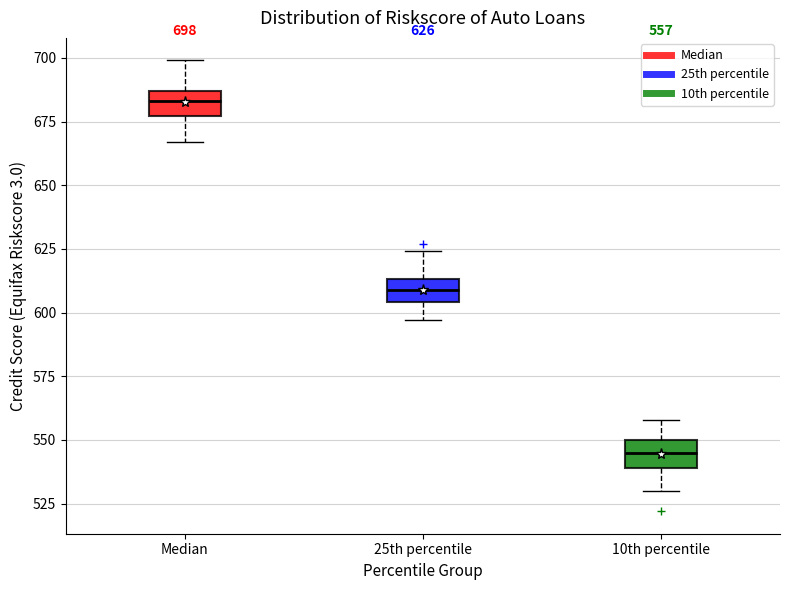

Which box's median line is the lowest?

10th percentile